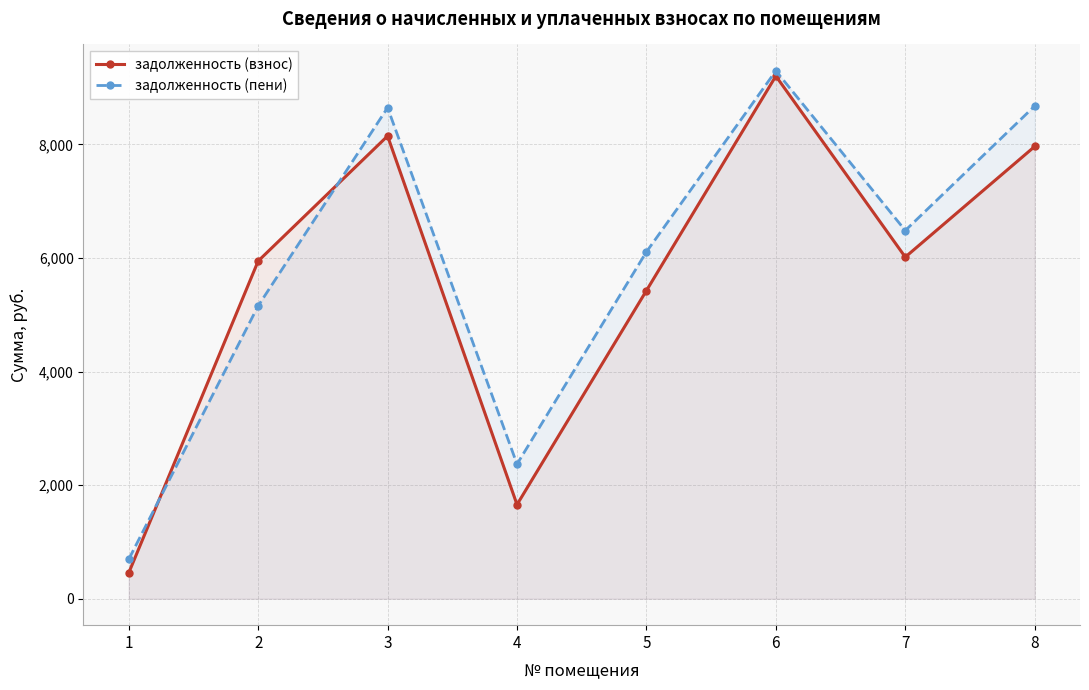

How many lines are shown in the chart?

2